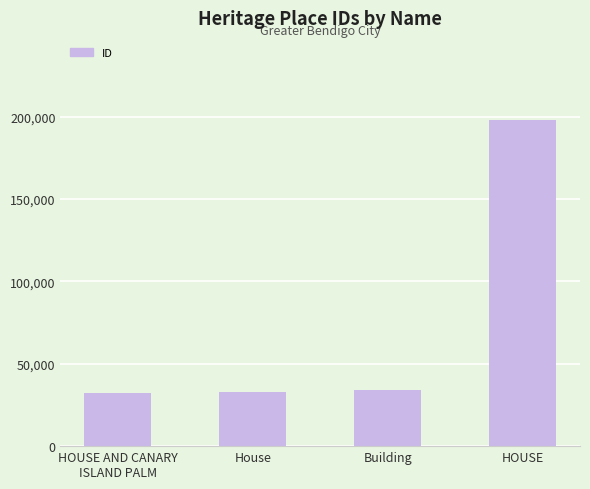

Which has a higher value, HOUSE or Building?

HOUSE